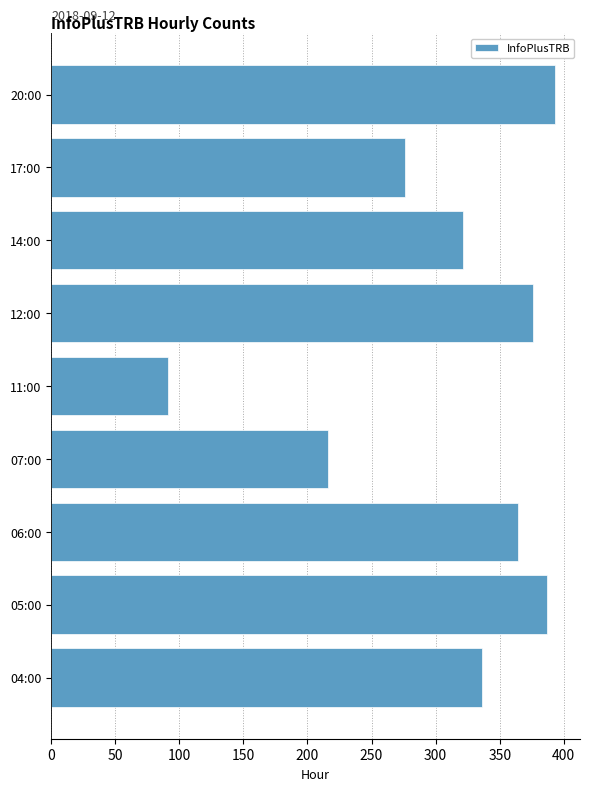

What is the difference between the maximum and minimum values?

302